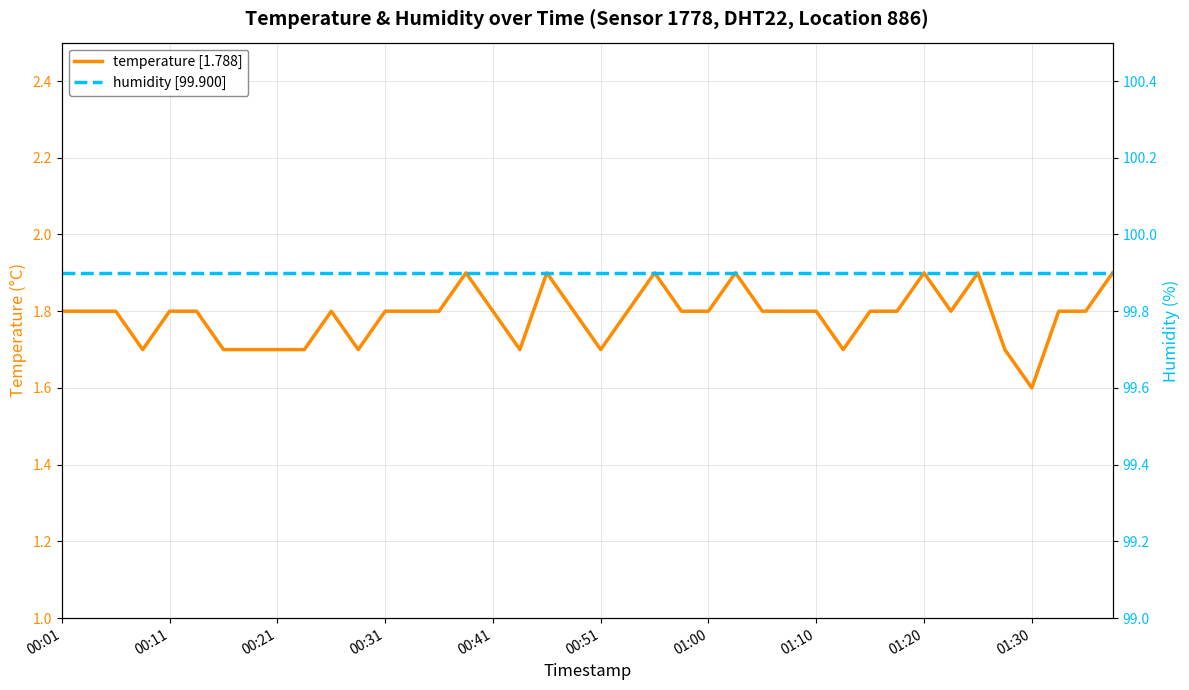

Where is humidity nearest to the value 99?

00:01